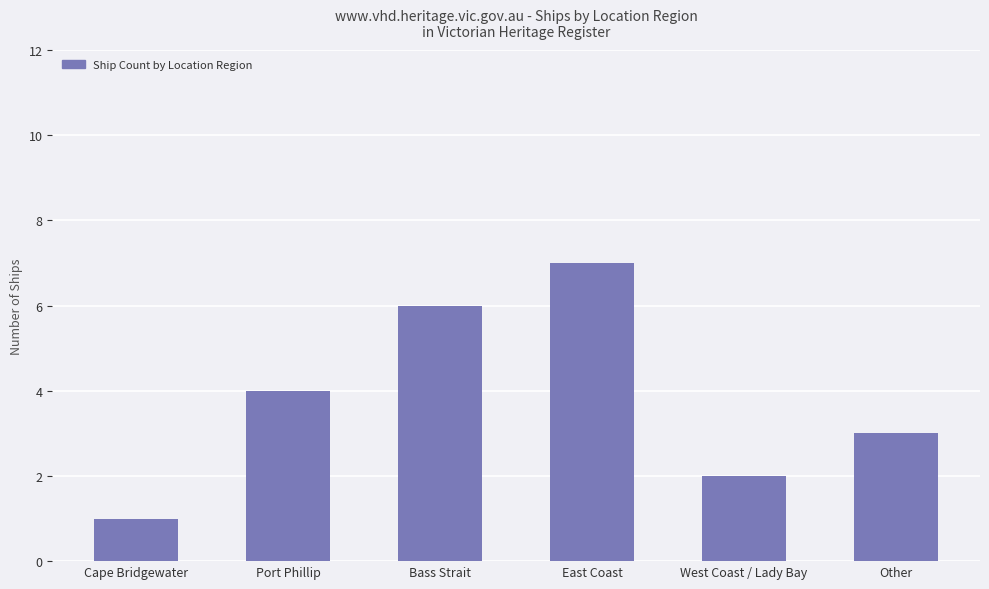

Count the values in the range 2 to 6.

4